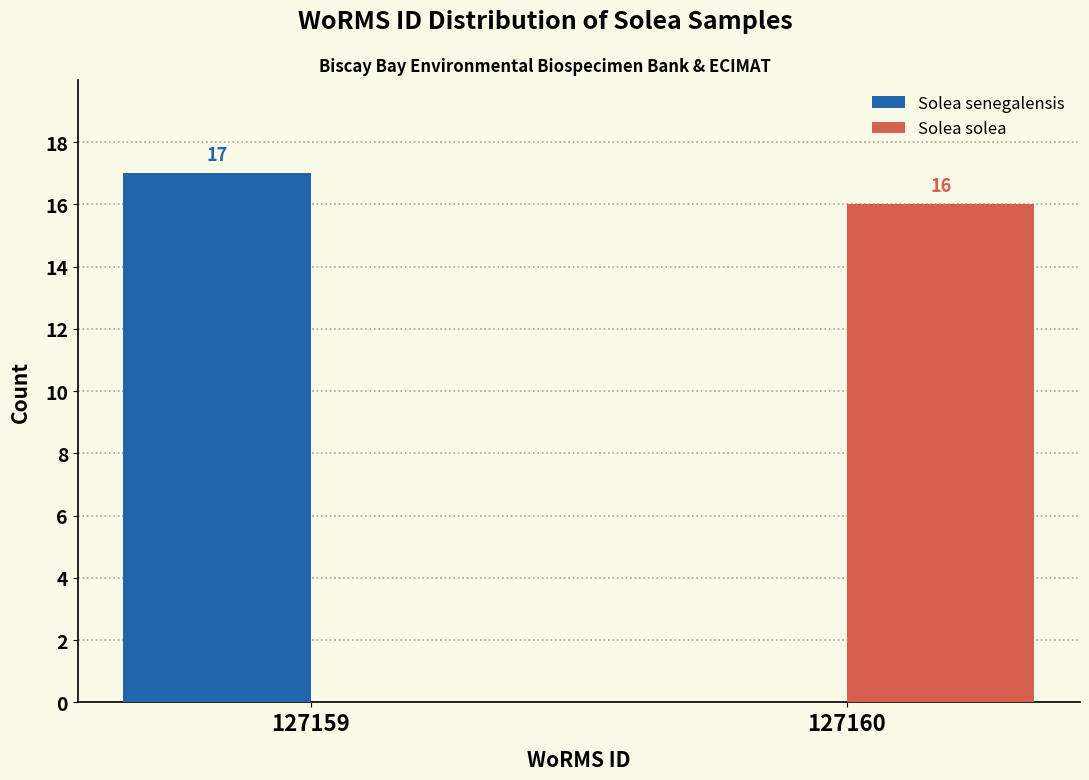

Reading left to right, what are all the values shown in this chart?

Solea senegalensis: 127159=17	127160=0
Solea solea: 127159=0	127160=16